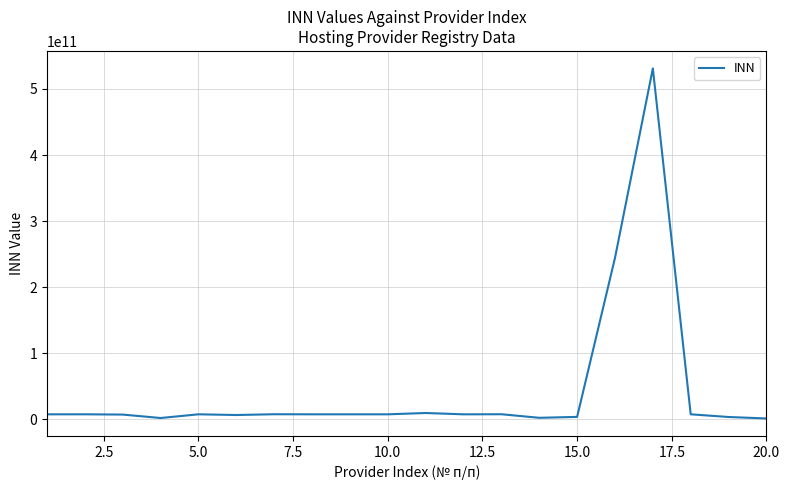

What is the maximum value shown in the chart?

531005267570